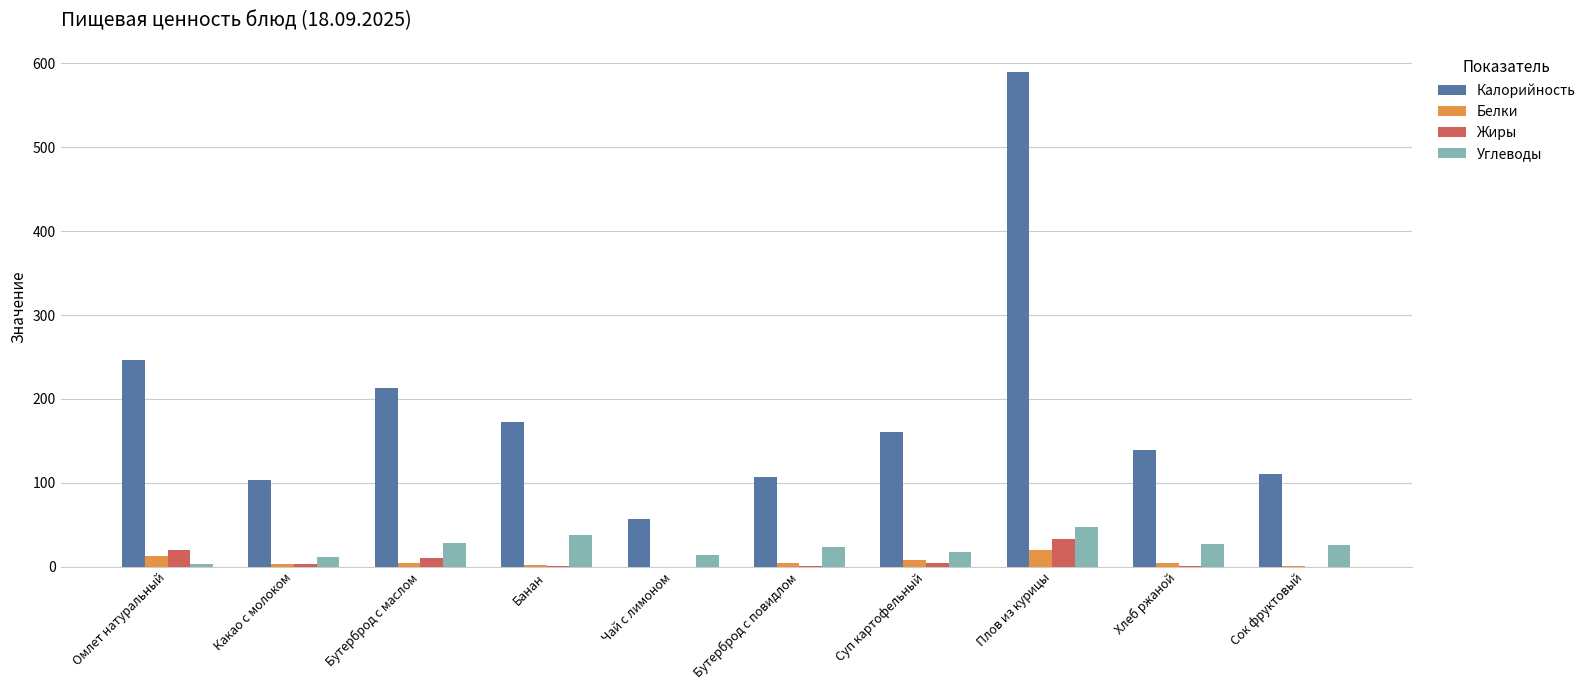

How many groups of bars are there?

10